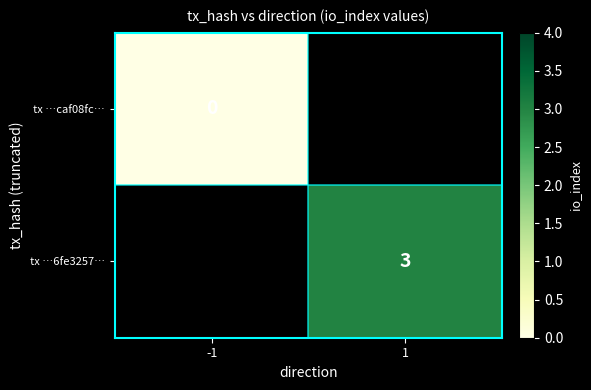

Which has a higher value, -1 or 1?

1